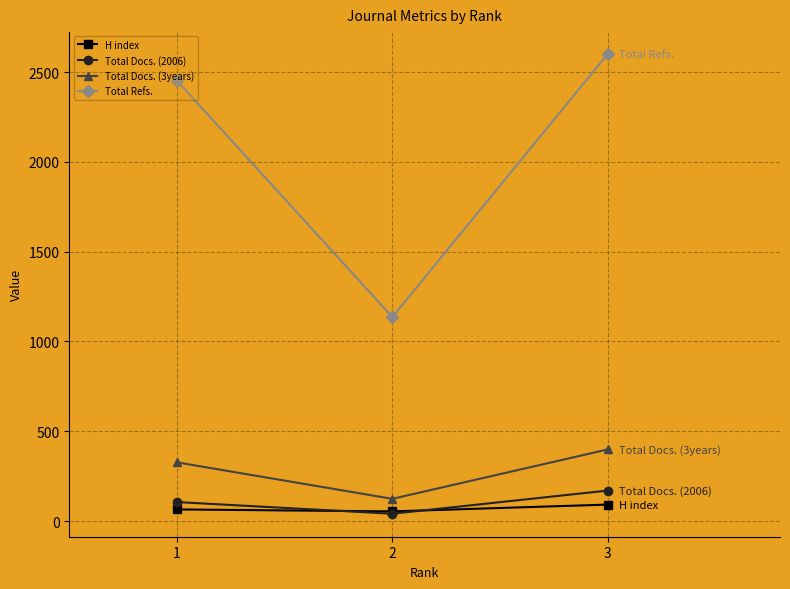

The value of Total Docs. (3years) at 1 is 327. True or false?

True